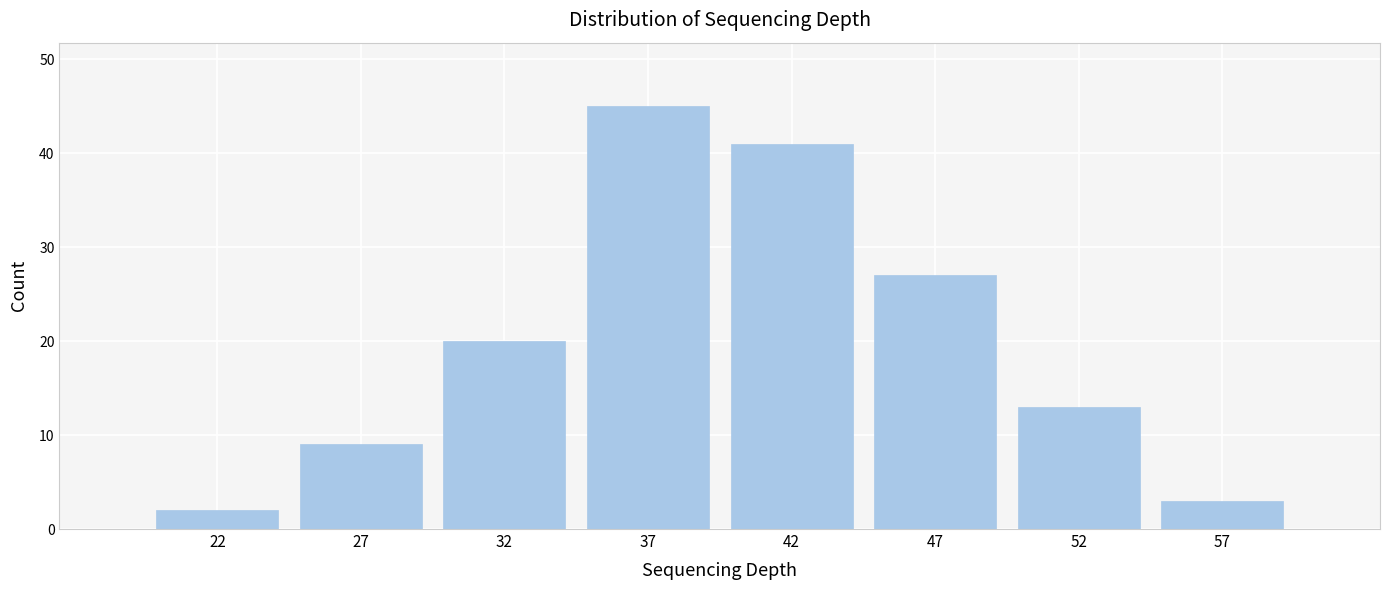

Reading left to right, list all the values displayed in this chart.

2	9	20	45	41	27	13	3